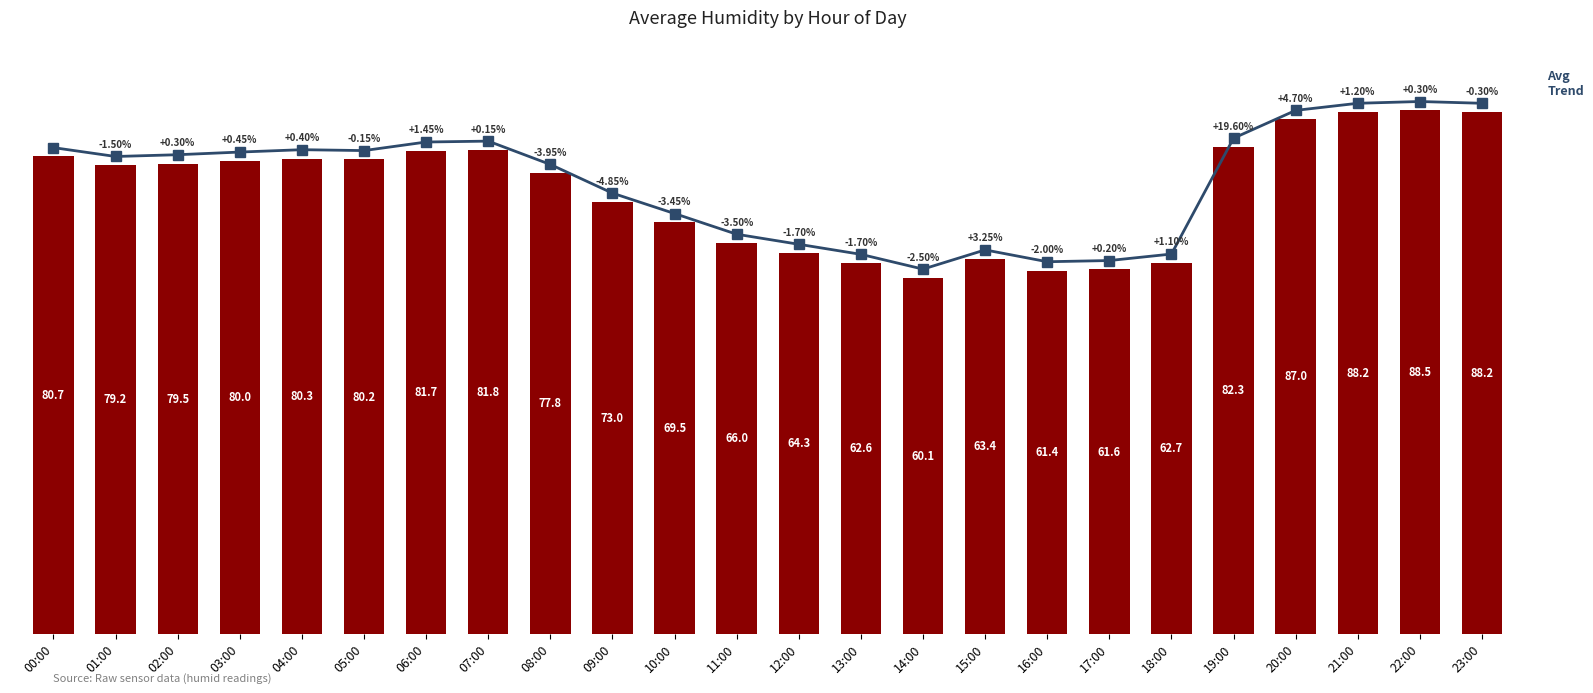

What is the value of the 14th bar from the left?

62.6